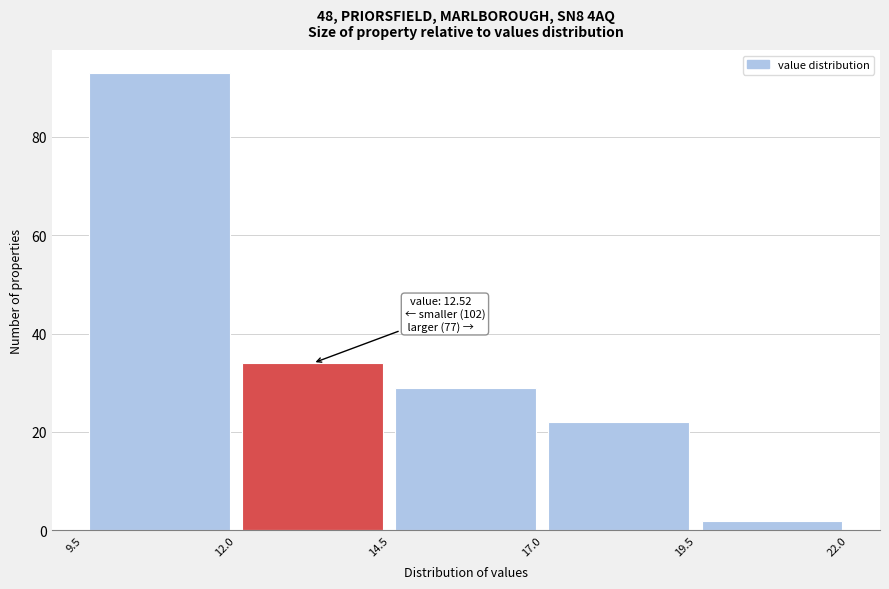

Over which range of the x-axis is the bar tallest?

9.5 to 12.0